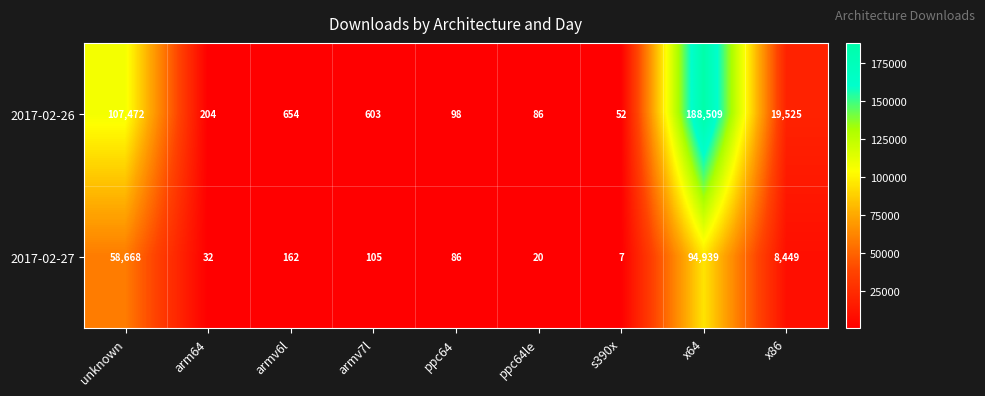

Between armv6l and ppc64, which series saw the biggest shift?

2017-02-26